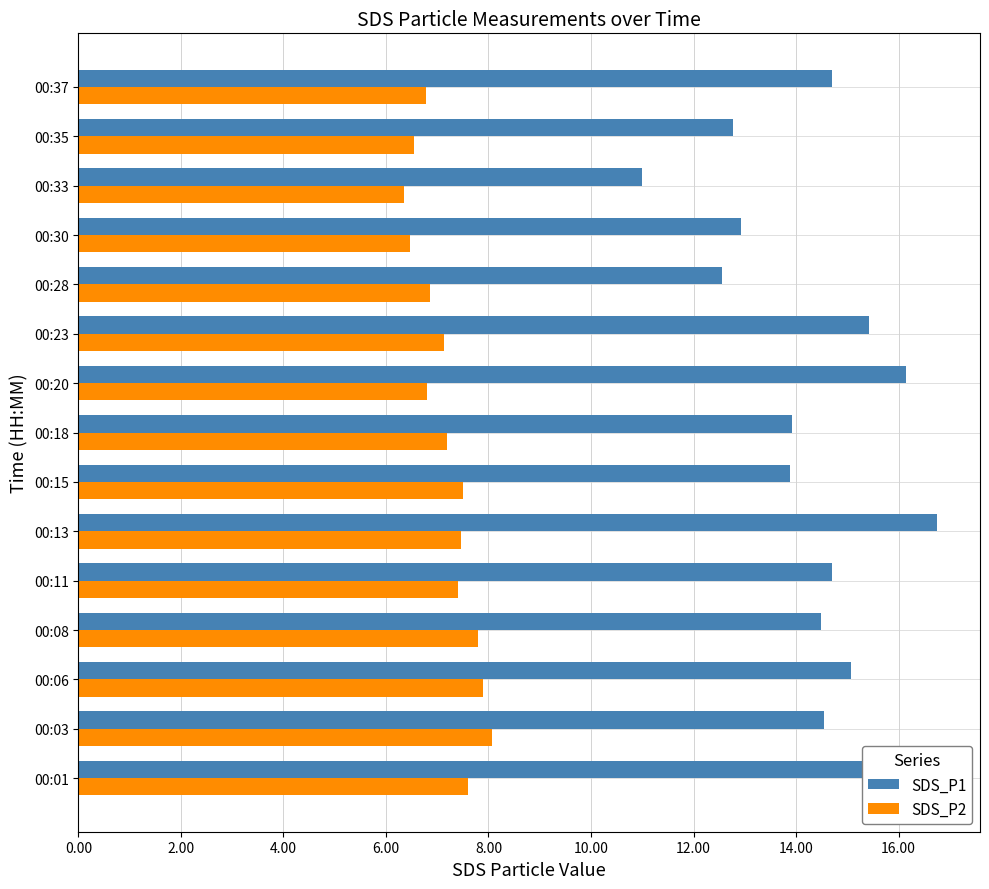

What is the spread (max minus min) of values at 00:13?

9.3